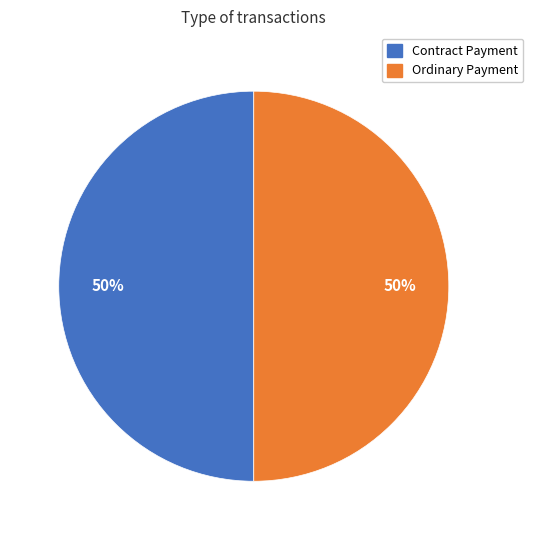

Is the sum of Ordinary Payment and Contract Payment greater than half?

Yes